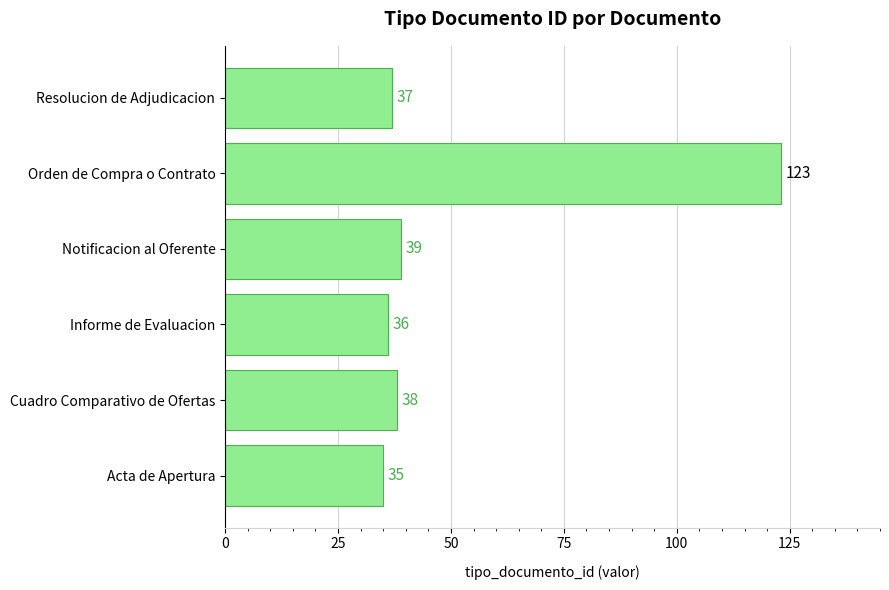

At which label is the value closest to 79?

Notificacion al Oferente